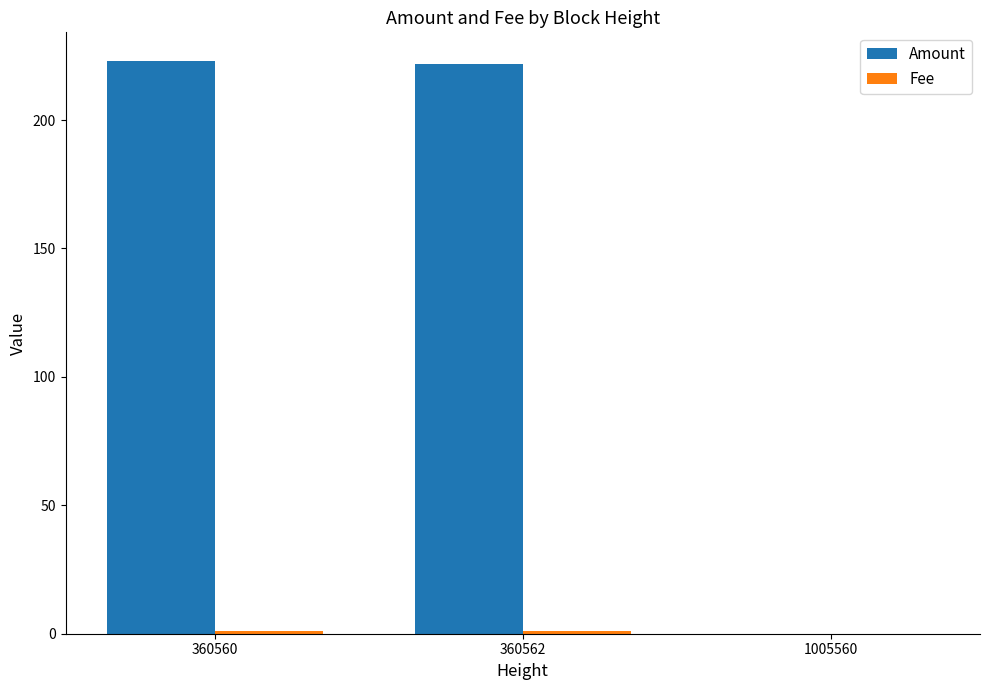

What is the greatest value displayed?

223.0